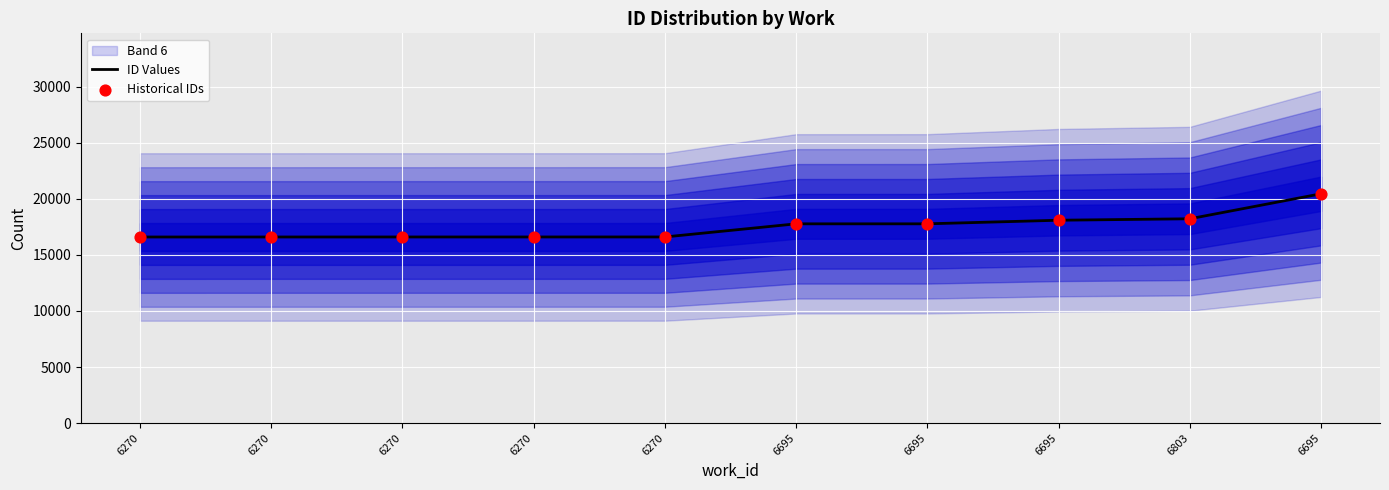

What is the total value across all series at 6695?

35556